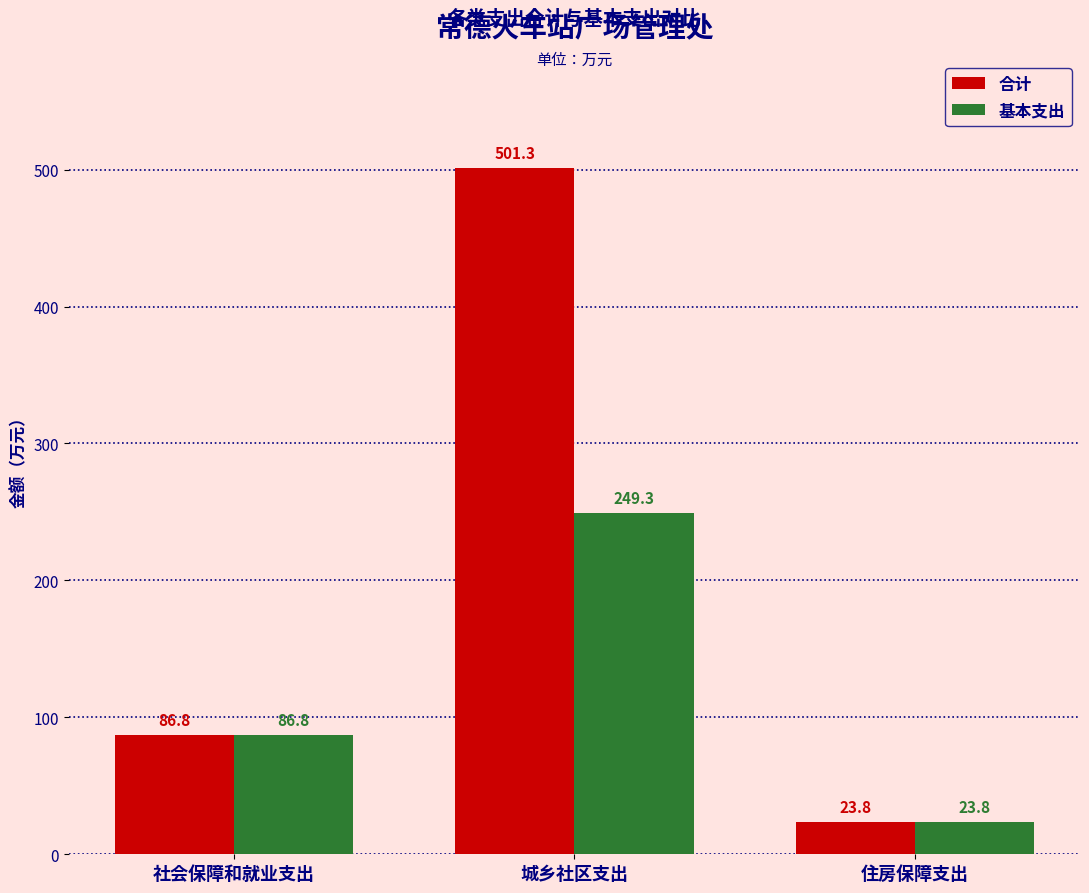

What is the difference between the maximum and minimum values in the 合计 series?

477.6